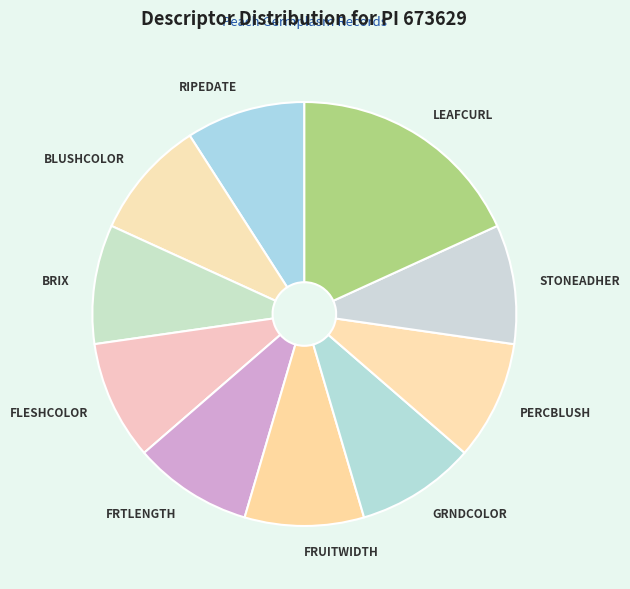

Approximately how many times larger is the value at BLUSHCOLOR compared to FRUITWIDTH?

1.0